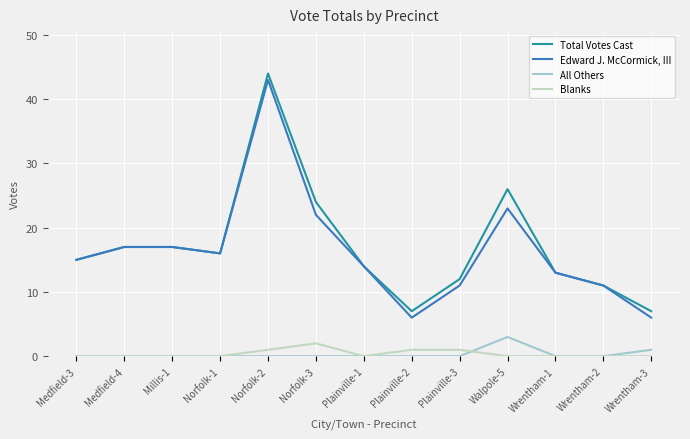

The value of Edward J. McCormick, III at Wrentham-1 is 3. True or false?

False